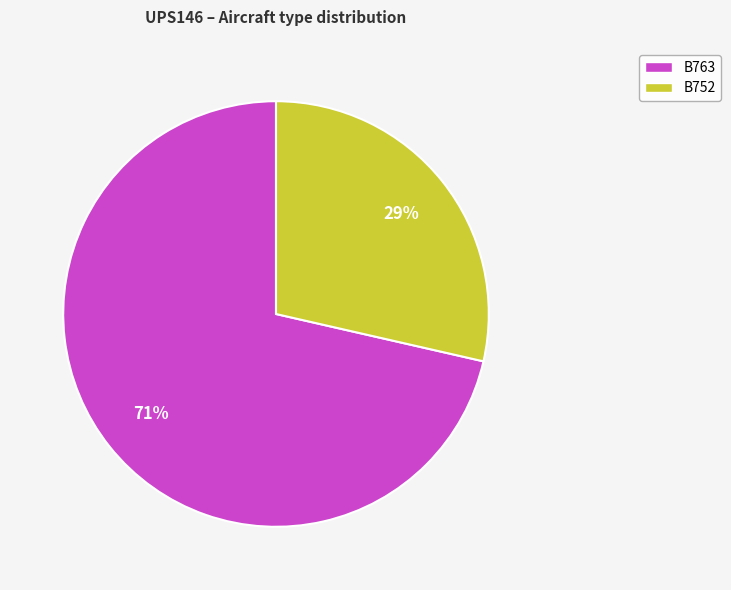

Is it true that B752 is 20% of the pie?

False